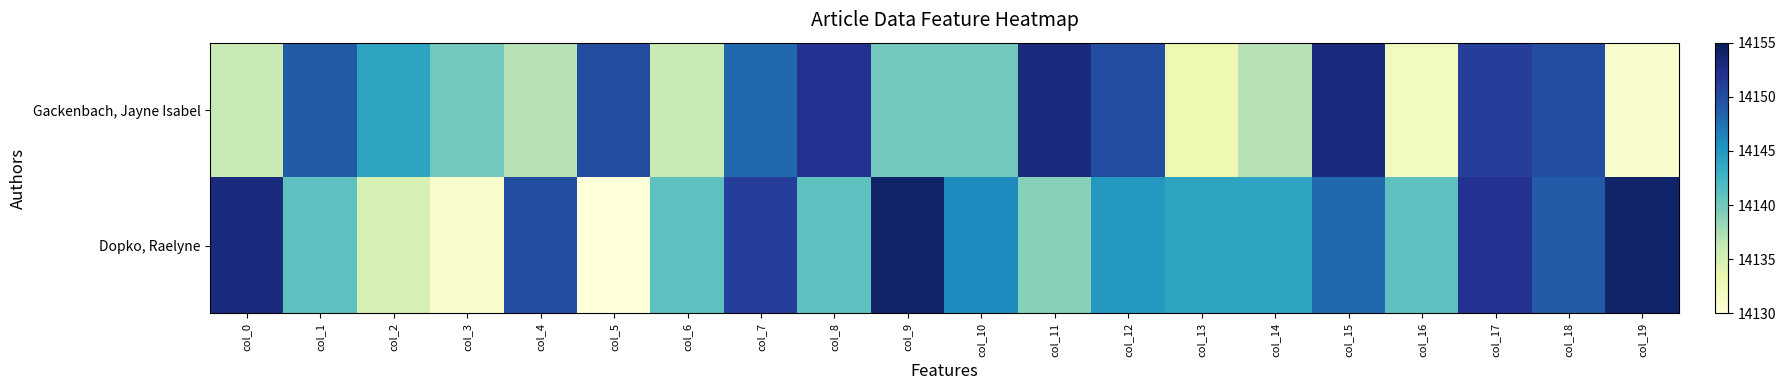

Reading right to left, transcribe all the data shown in this chart.

Gackenbach, Jayne Isabel: col_19=14131	col_18=14150	col_17=14151	col_16=14132	col_15=14153	col_14=14137	col_13=14133	col_12=14150	col_11=14153	col_10=14140	col_9=14140	col_8=14152	col_7=14148	col_6=14136	col_5=14150	col_4=14137	col_3=14140	col_2=14144	col_1=14149	col_0=14136
Dopko, Raelyne: col_19=14154	col_18=14149	col_17=14152	col_16=14141	col_15=14148	col_14=14144	col_13=14144	col_12=14145	col_11=14139	col_10=14146	col_9=14154	col_8=14141	col_7=14151	col_6=14141	col_5=14130	col_4=14150	col_3=14131	col_2=14135	col_1=14141	col_0=14153